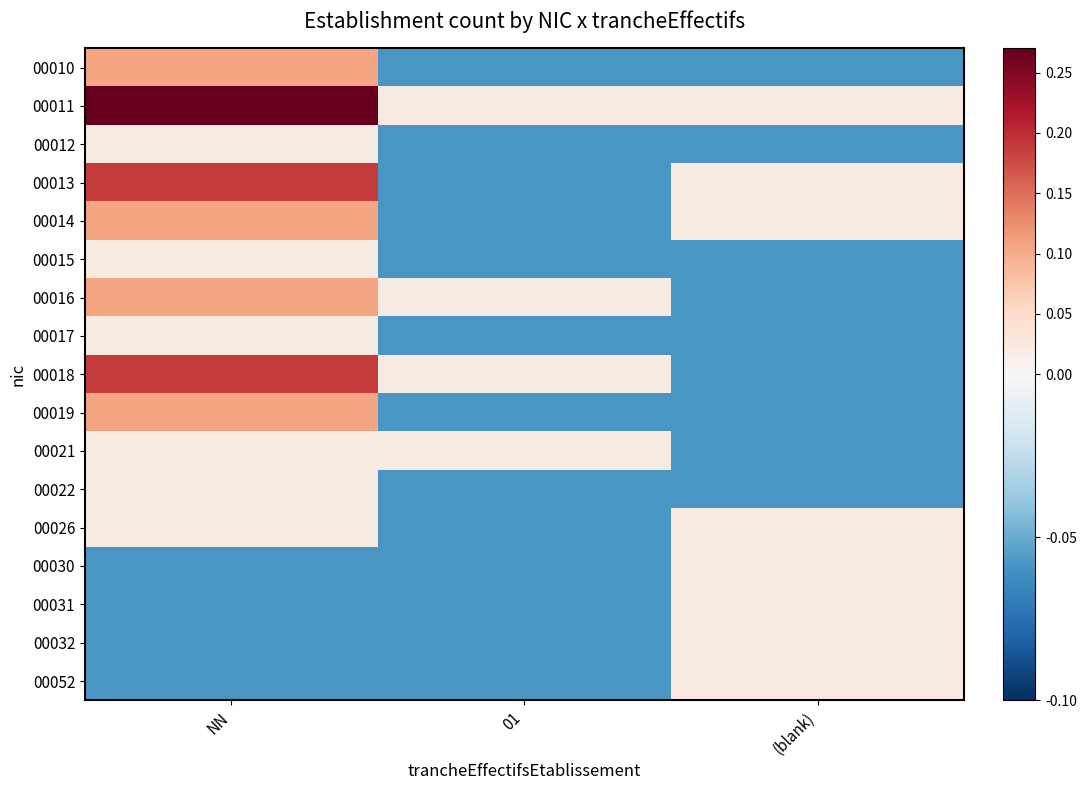

Which series changed the most between NN and (blank)?

00011